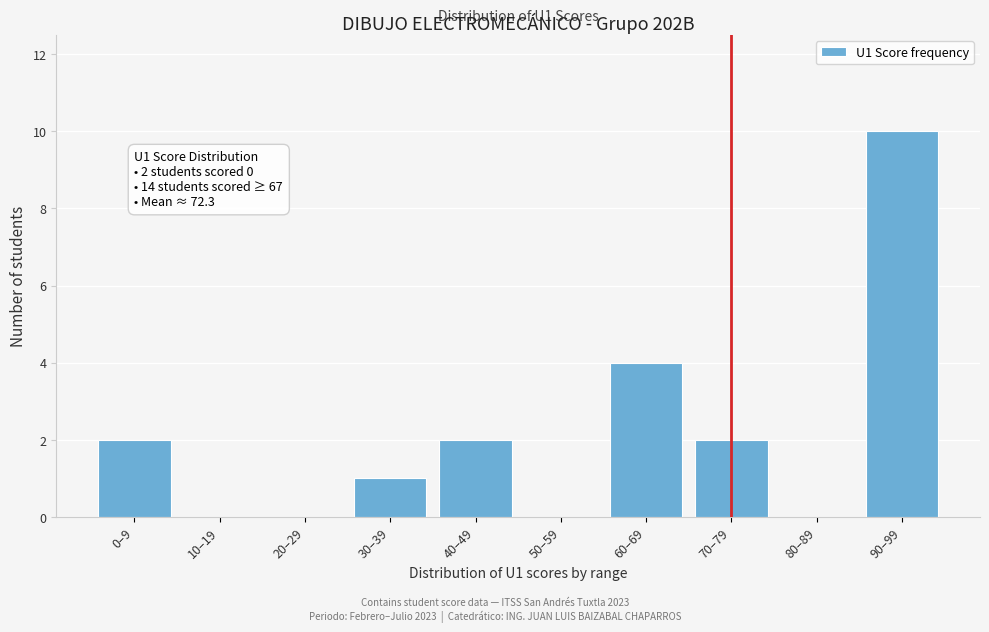

Reading left to right, what are all the values shown in this chart?

0–9=2	10–19=0	20–29=0	30–39=1	40–49=2	50–59=0	60–69=4	70–79=2	80–89=0	90–99=10